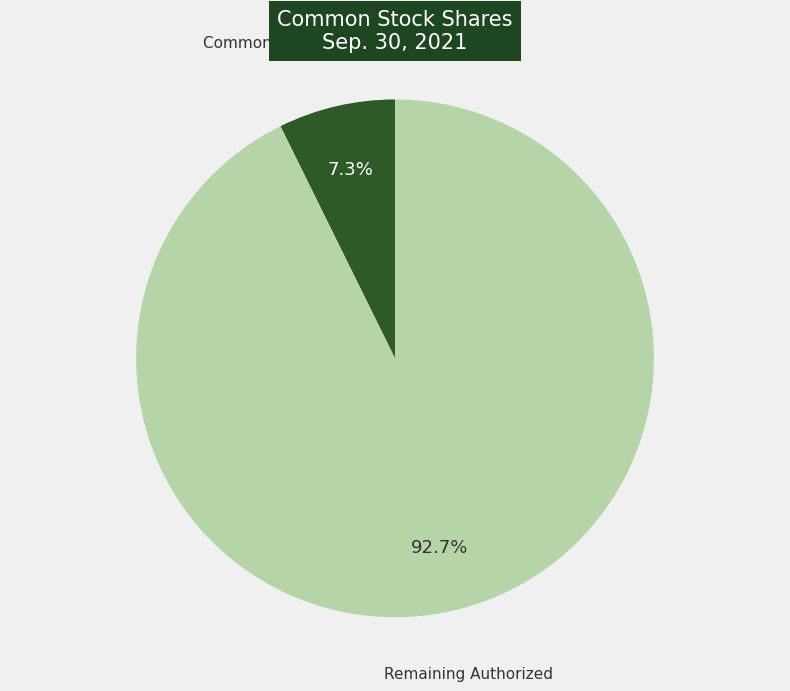

What percentage do Common Stock, Shares, Issued and Remaining Authorized together represent?

100.0%